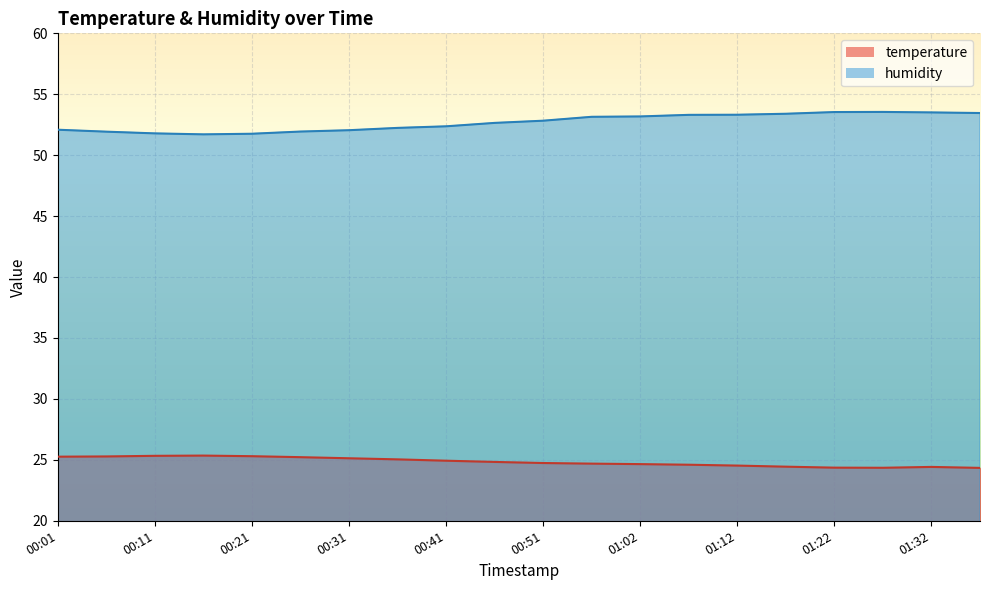

What is the value of the humidity point at the 1st from the left?

52.1